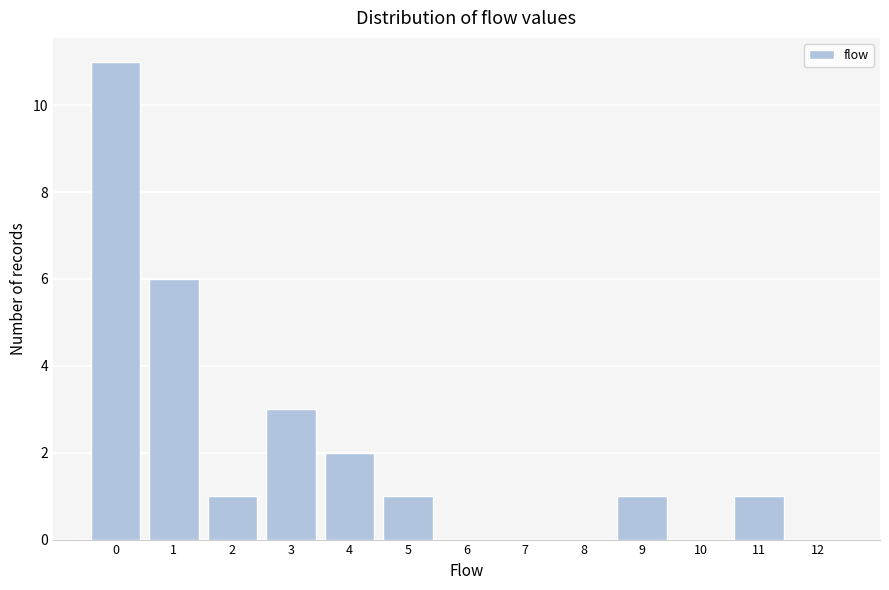

Reading right to left, what are all the values shown in this chart?

12=0	11=1	10=0	9=1	8=0	7=0	6=0	5=1	4=2	3=3	2=1	1=6	0=11